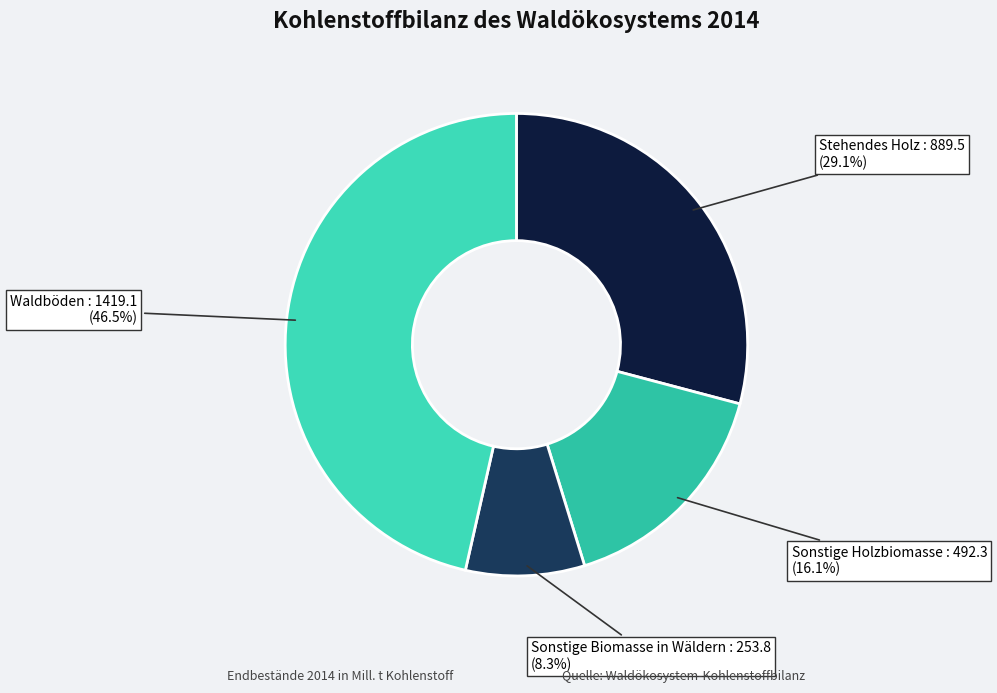

Approximately how many times larger is the value at Sonstige Holzbiomasse compared to Waldböden?

0.3